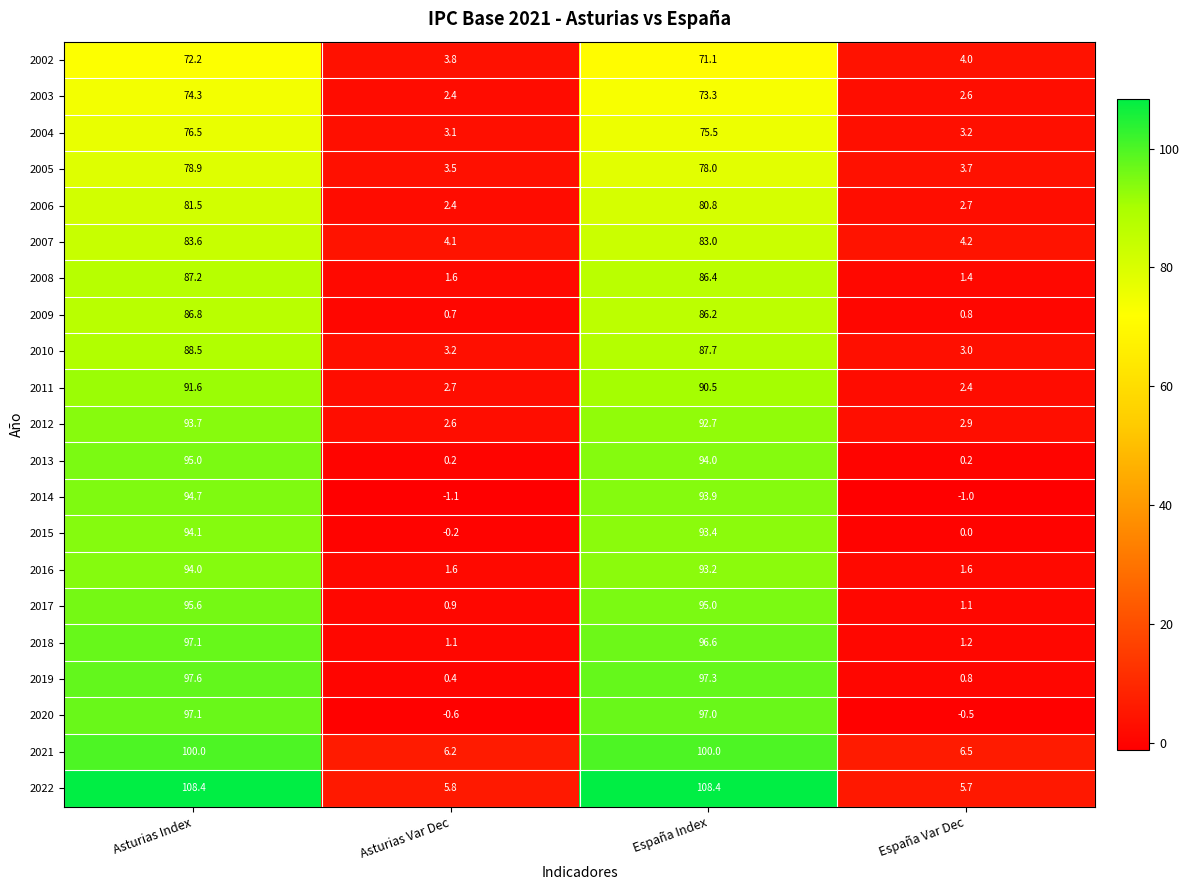

At how many categories does at least one series exceed 65?

2